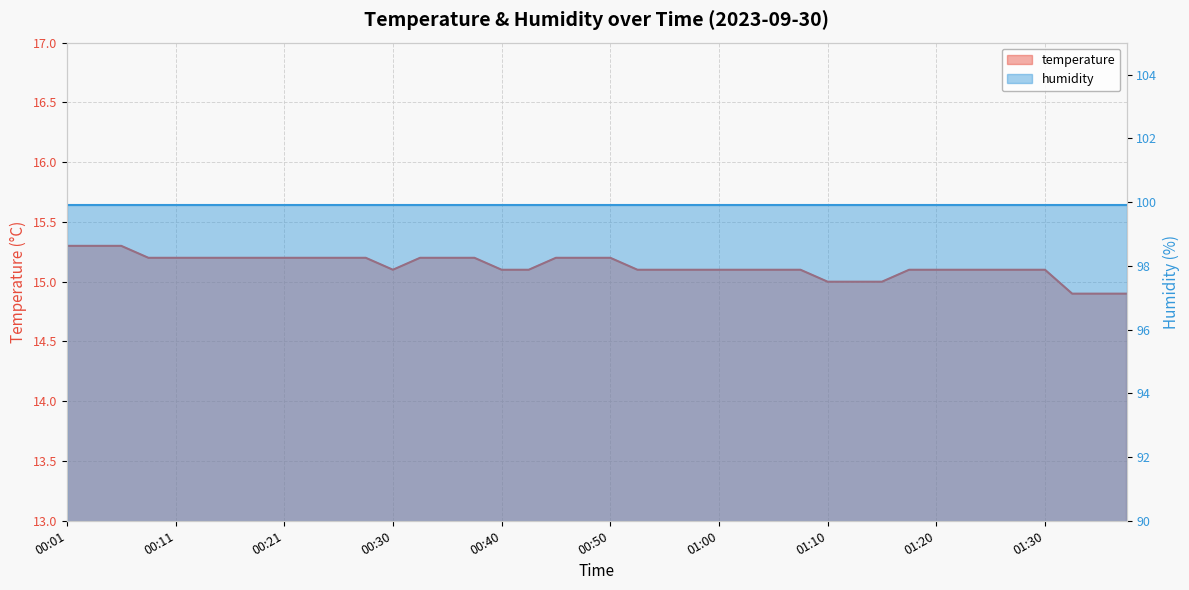

Reading left to right, what are all the values shown in this chart?

00:01=15.3	00:03=15.3	00:06=15.3	00:08=15.2	00:11=15.2	00:13=15.2	00:16=15.2	00:18=15.2	00:21=15.2	00:23=15.2	00:26=15.2	00:28=15.2	00:30=15.1	00:33=15.2	00:35=15.2	00:38=15.2	00:40=15.1	00:43=15.1	00:45=15.2	00:48=15.2	00:50=15.2	00:53=15.1	00:55=15.1	00:58=15.1	01:00=15.1	01:02=15.1	01:05=15.1	01:07=15.1	01:10=15.0	01:12=15.0	01:15=15.0	01:17=15.1	01:20=15.1	01:22=15.1	01:25=15.1	01:27=15.1	01:30=15.1	01:32=14.9	01:35=14.9	01:37=14.9